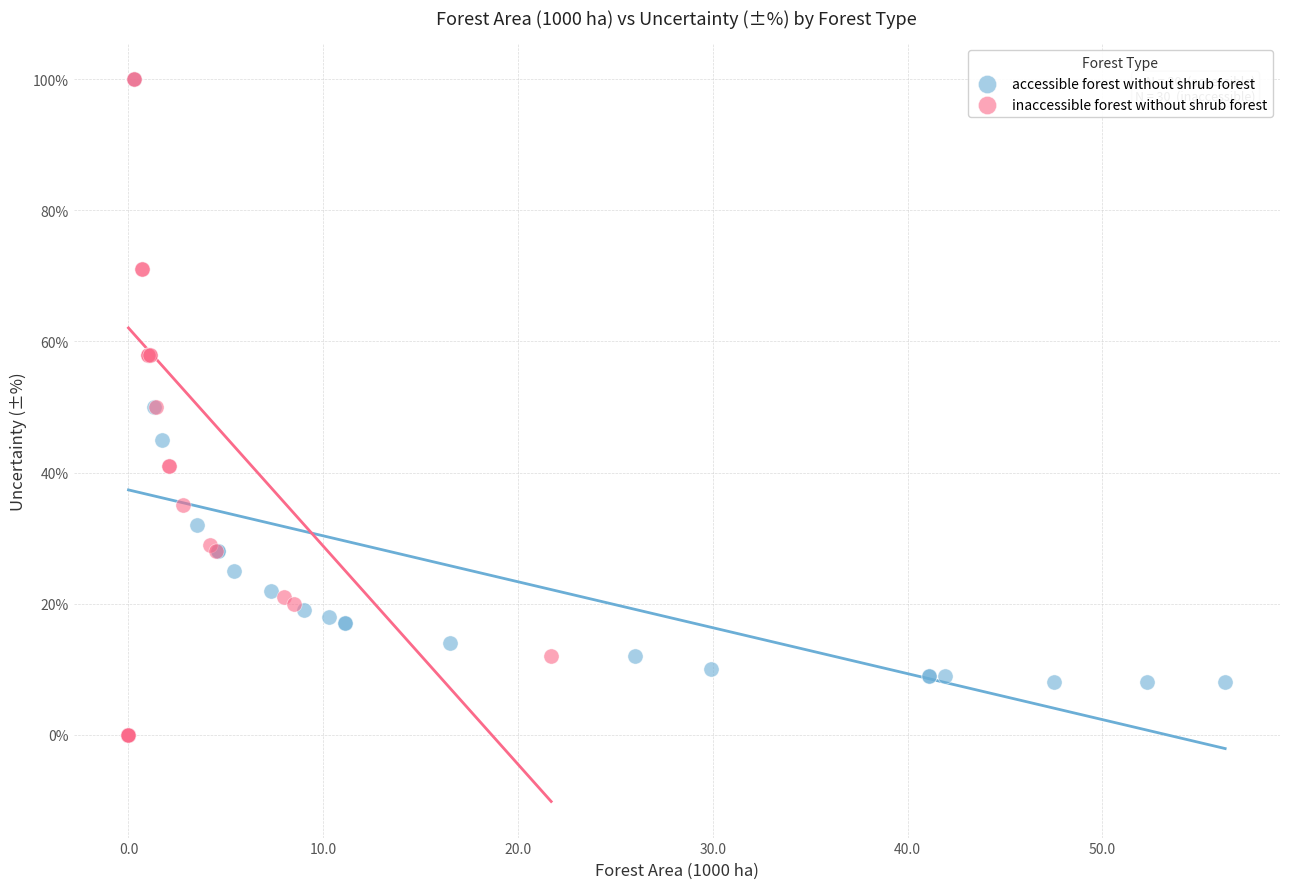

What are all the series names shown in the legend?

accessible forest without shrub forest, inaccessible forest without shrub forest